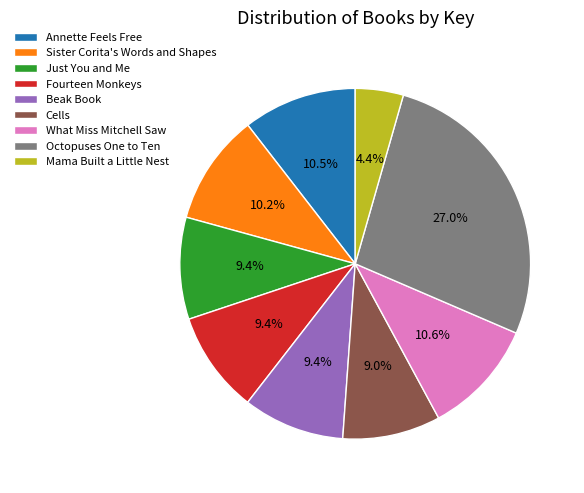

True or false: Cells accounts for 9% of the total.

True